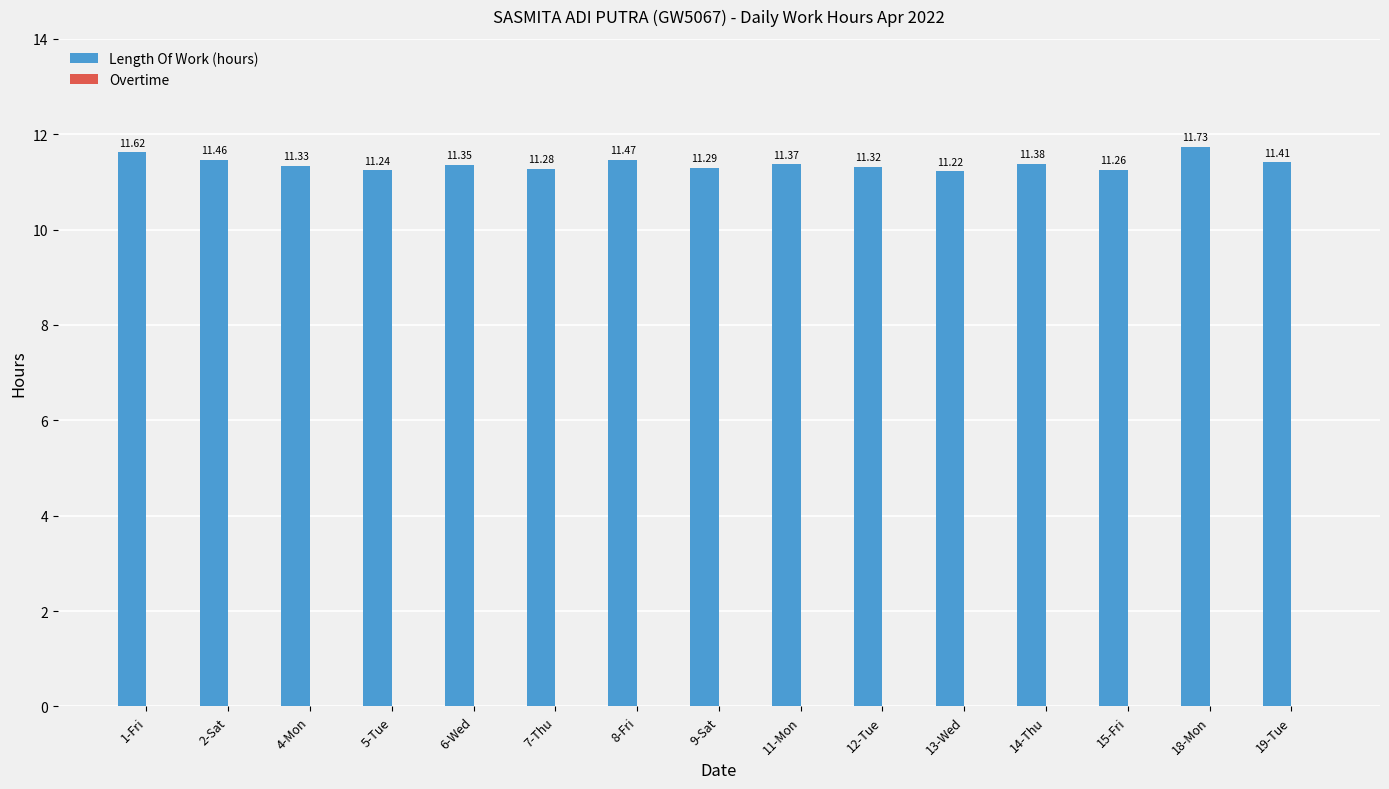

Which has a higher value, 1-Fri or 13-Wed?

1-Fri